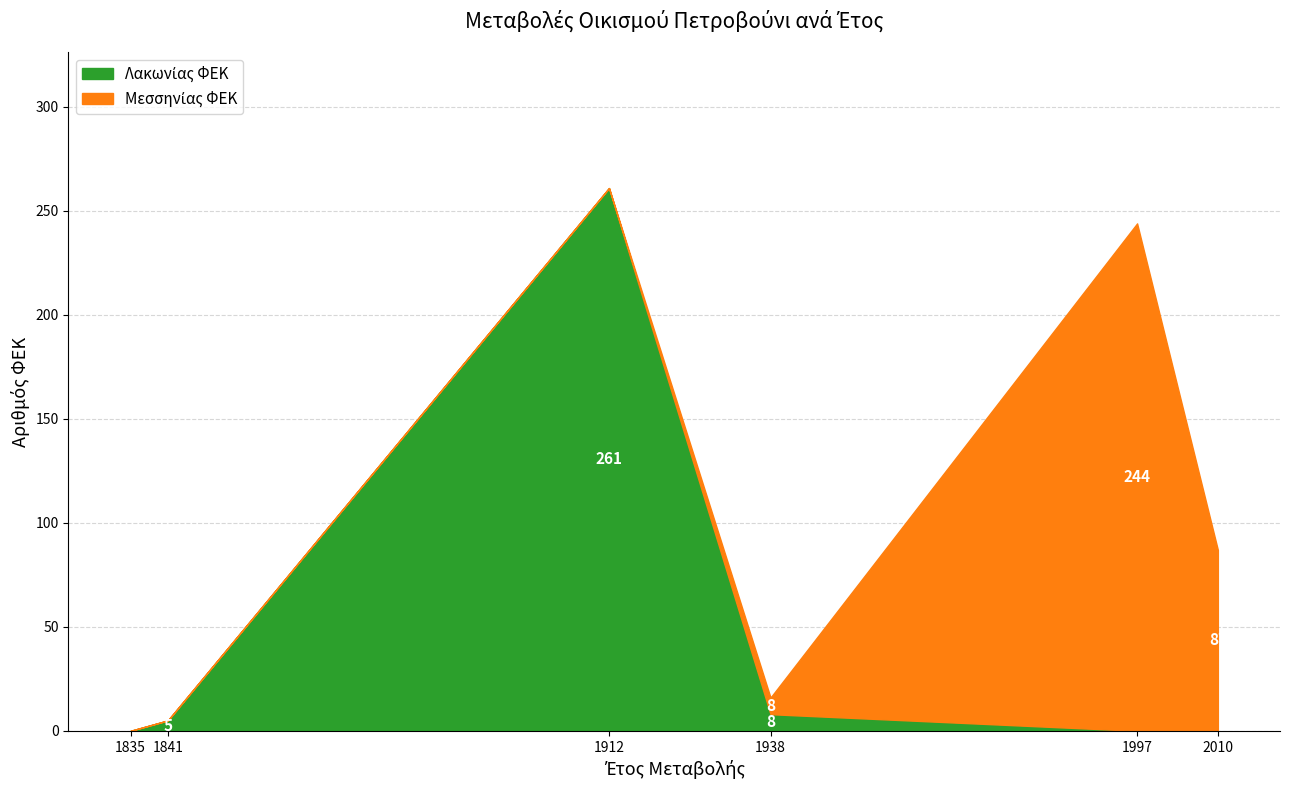

Reading left to right, list all the values displayed in this chart.

Λακωνίας ΦΕΚ: 1835=0	1841=5	1912=261	1938=8	1997=0	2010=0
Μεσσηνίας ΦΕΚ: 1835=0	1841=0	1912=0	1938=8	1997=244	2010=87